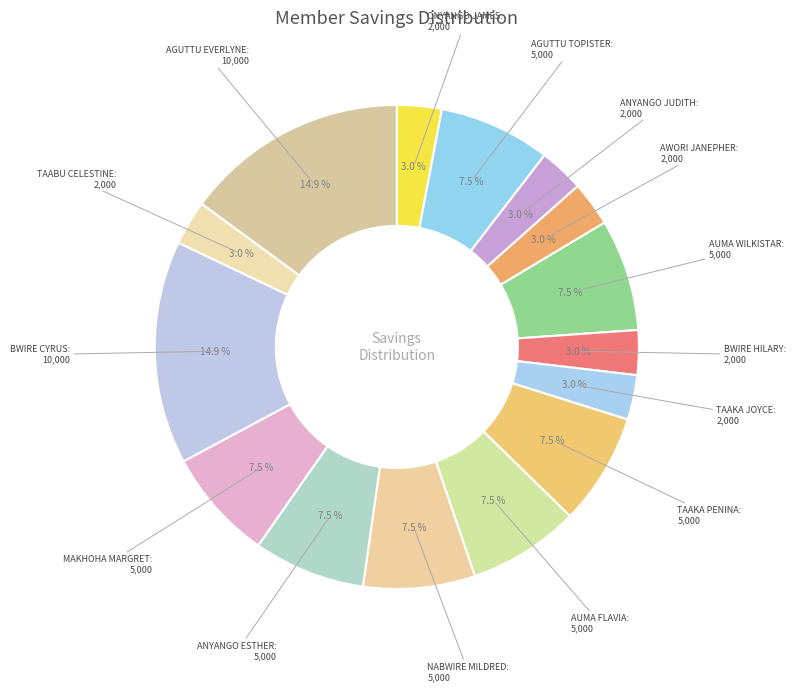

Which category has the smallest portion of the pie?

ONYANGO JAMES